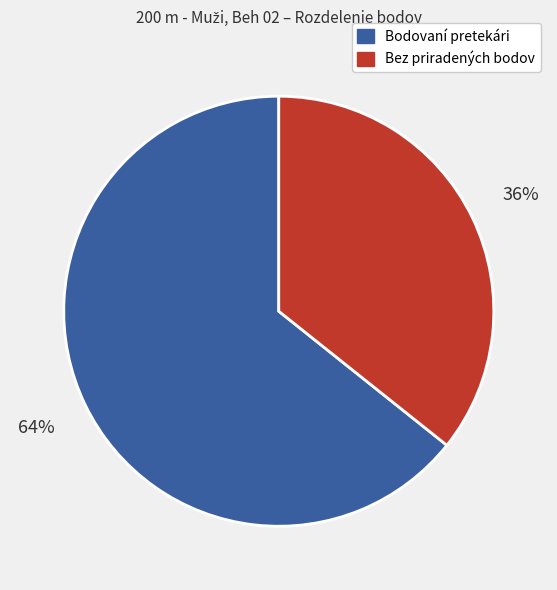

Is there a majority slice in this chart?

Yes